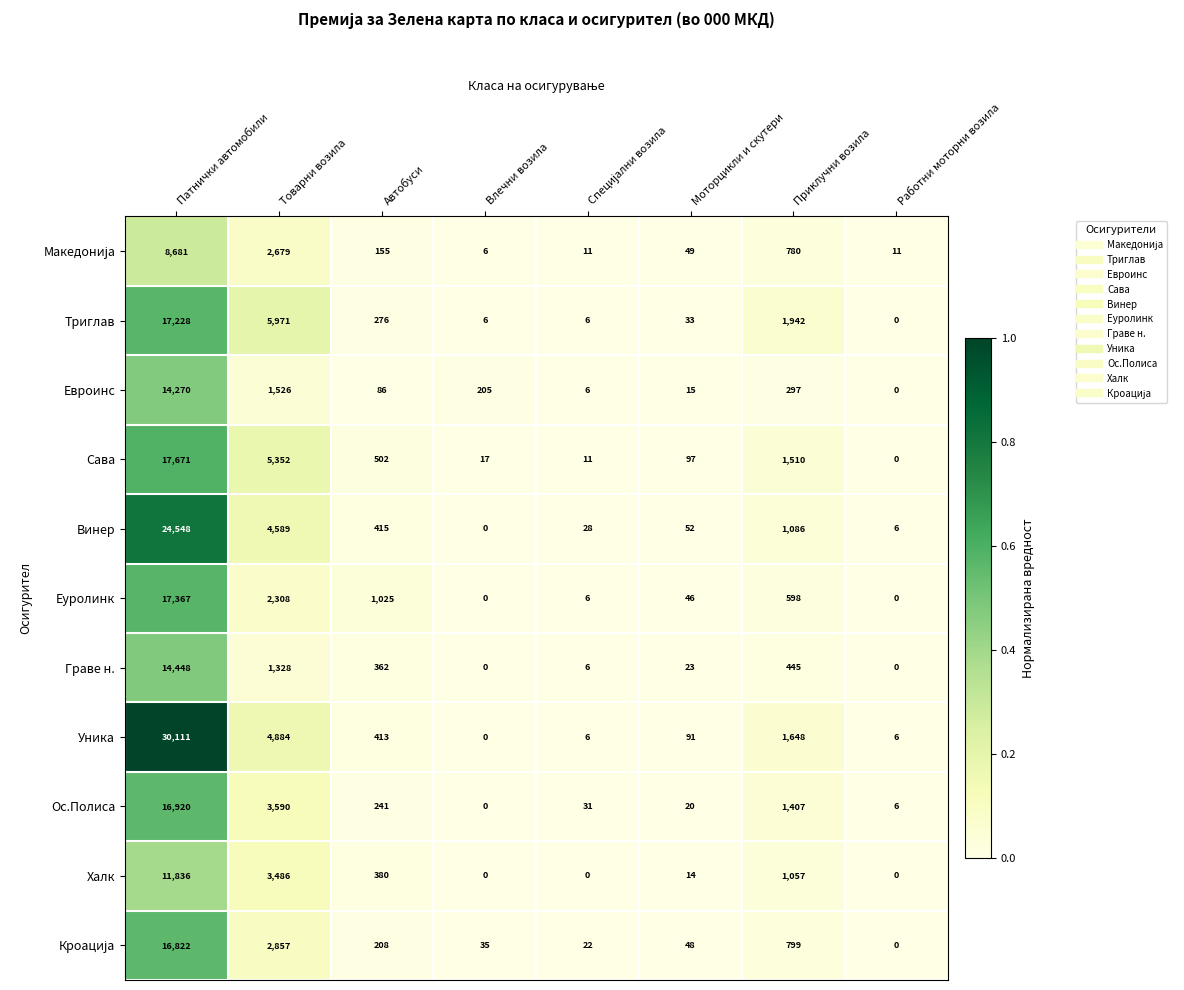

Where is Сава nearest to the value 8835?

Товарни возила